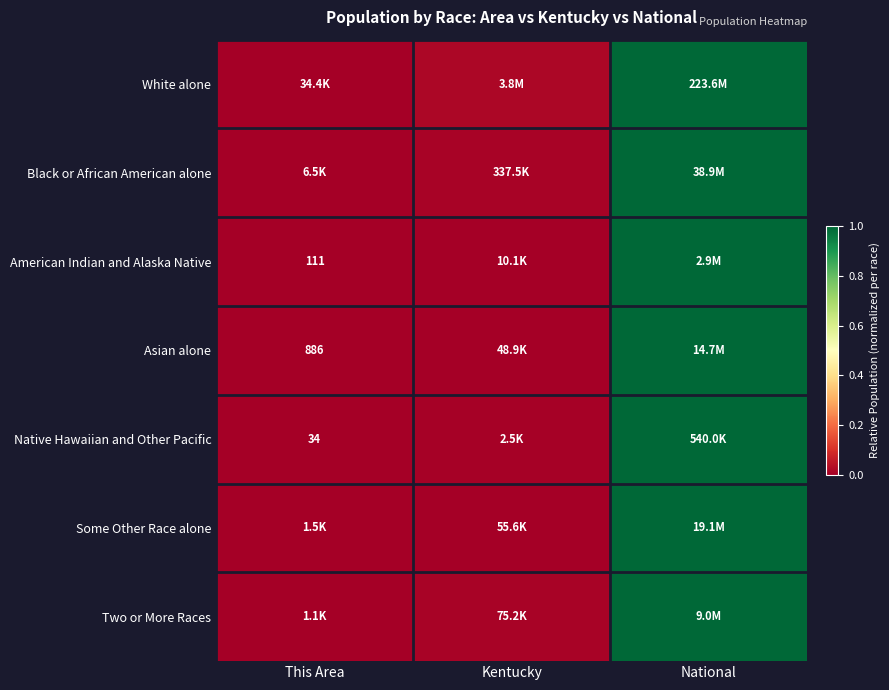

Where is White alone nearest to the value 0?

This Area